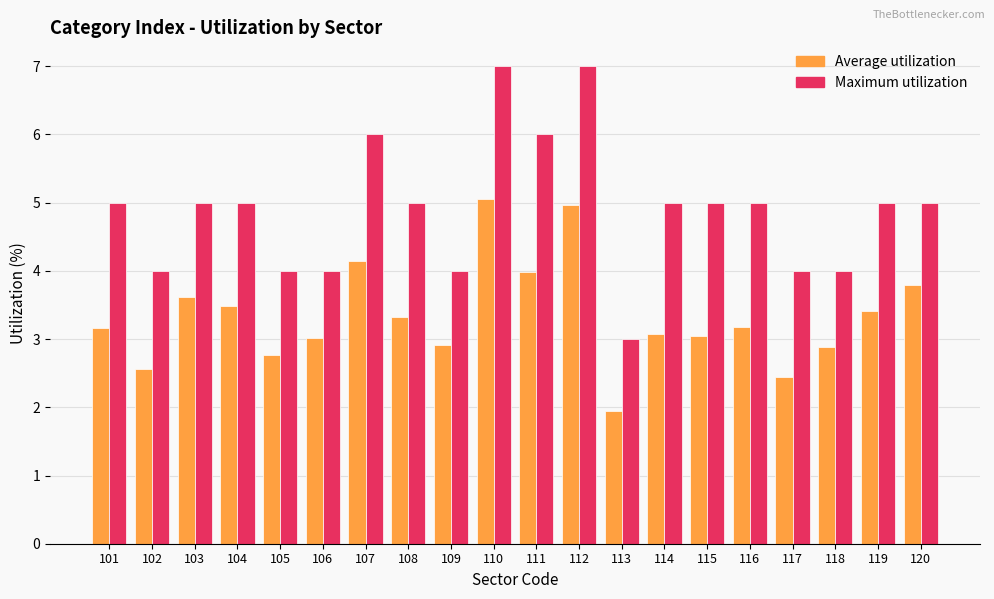

What is the sum of the Average utilization values at 105 and 104?

6.2